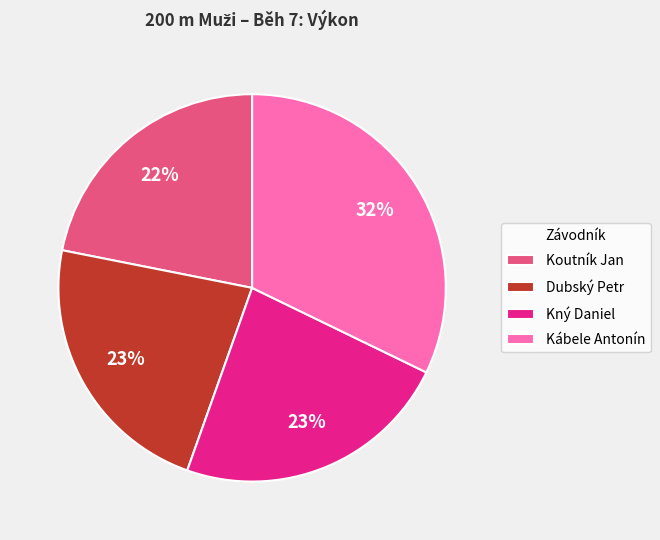

To the nearest percent, what is the difference between the largest and smallest slice percentages?

10%